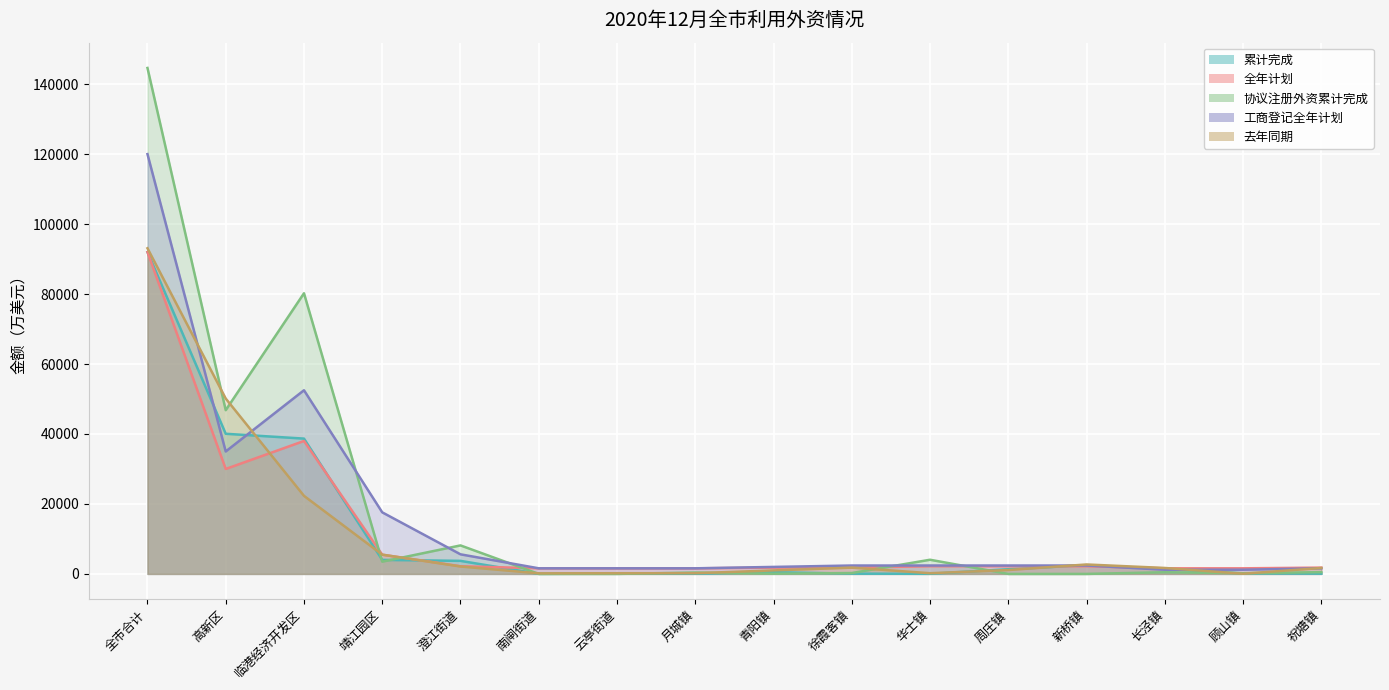

How many interior local peaks does the 去年同期 series have?

2